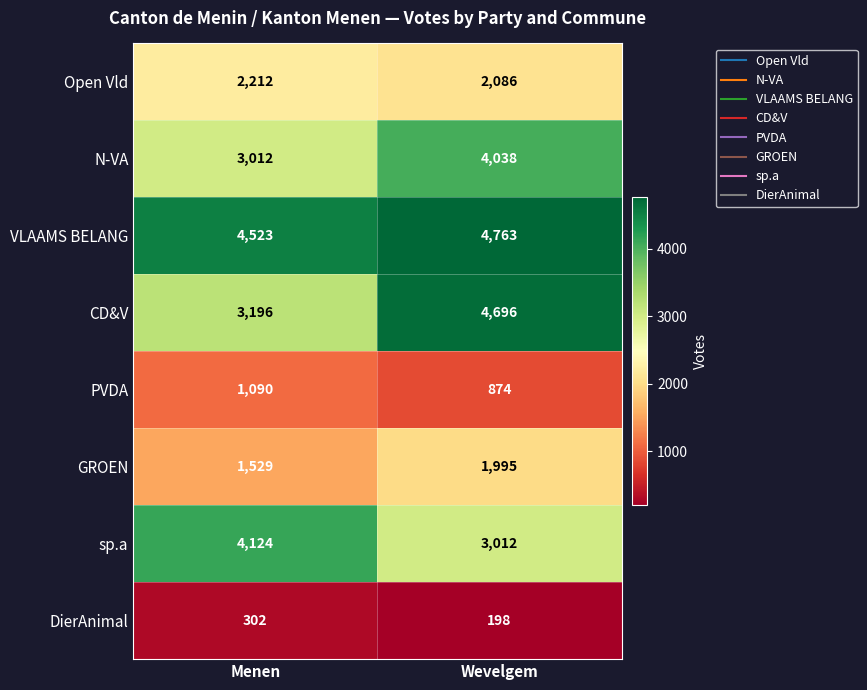

Which series has the largest range (max minus min)?

CD&V